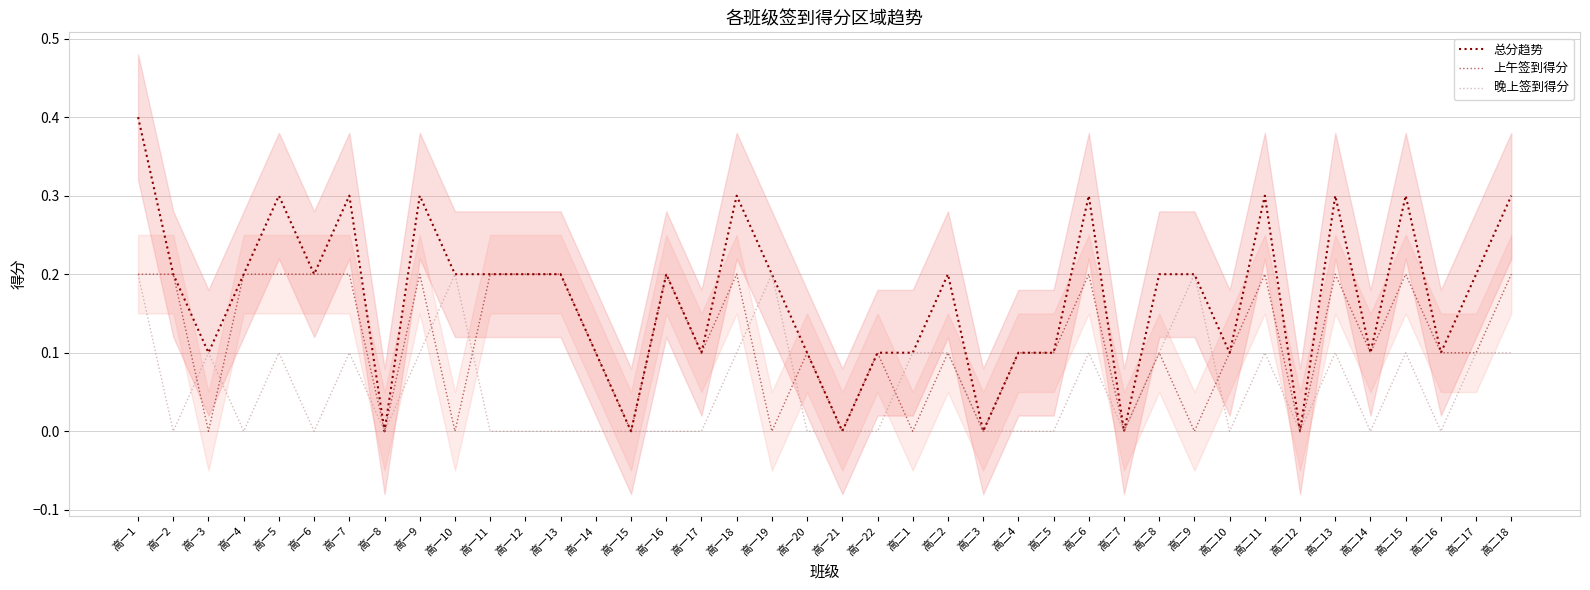

What is the label of the 22nd point from the right?

高一19